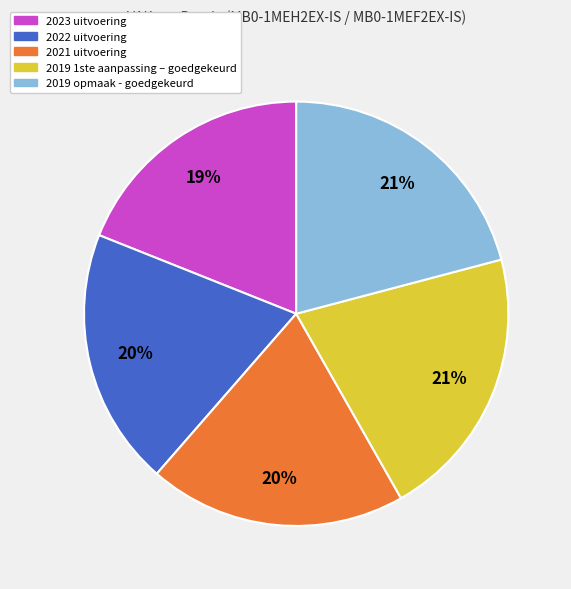

What is the ratio of the value at 2023 uitvoering to the value at 2019 1ste aanpassing – goedgekeurd?

0.9